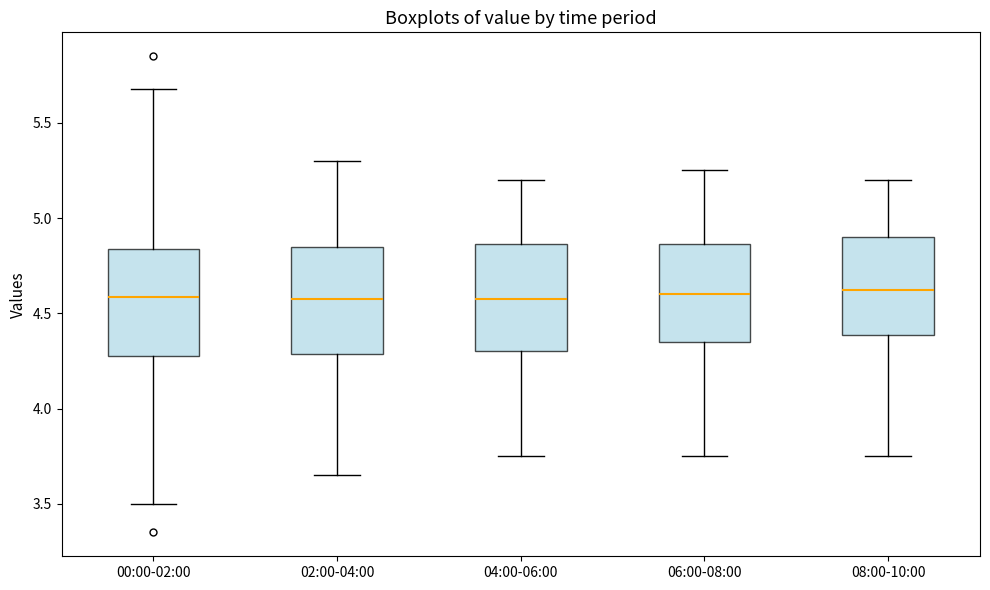

Reading left to right, read every box against the y-axis: the position of its median line, the range the box covers, and the ends of its whiskers. The values are not printed on the chart, so give them approximately, as read against the axis.

00:00-02:00: median 4.60, box 4.30 to 4.85, whiskers 3.50 to 5.70
02:00-04:00: median 4.60, box 4.30 to 4.85, whiskers 3.65 to 5.30
04:00-06:00: median 4.60, box 4.30 to 4.85, whiskers 3.75 to 5.20
06:00-08:00: median 4.60, box 4.35 to 4.85, whiskers 3.75 to 5.25
08:00-10:00: median 4.65, box 4.40 to 4.90, whiskers 3.75 to 5.20